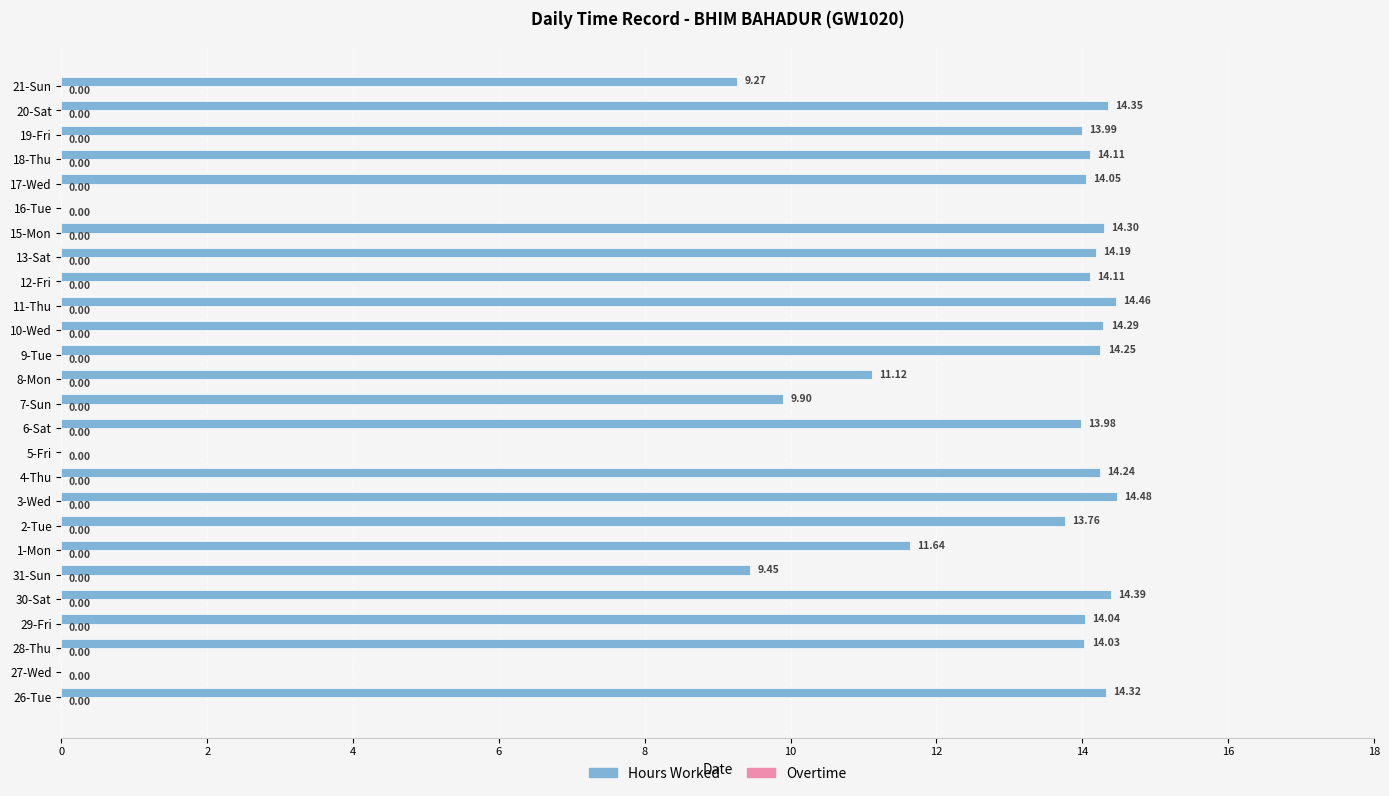

What is the change in value from 16-Tue to 21-Sun?

+9.3